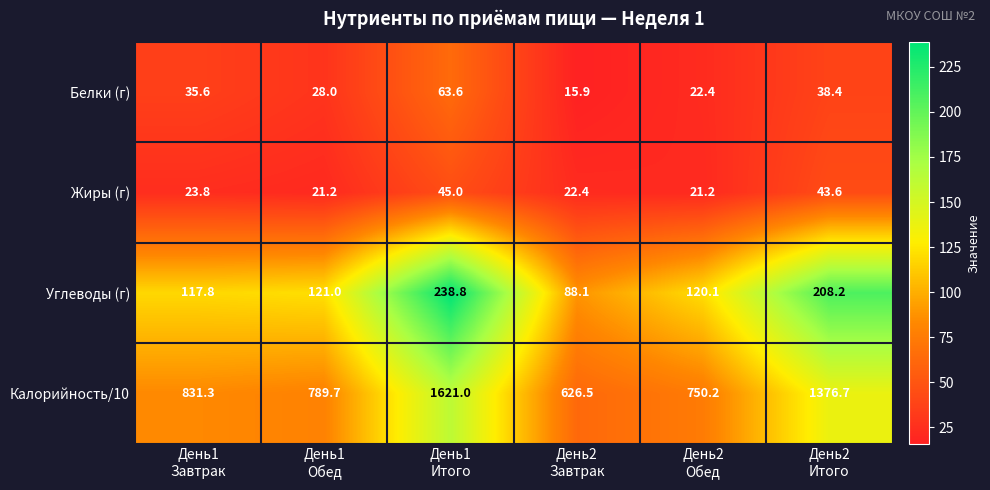

Rank the series by their maximum value, from highest to lowest.

Калорийность/10, Углеводы (г), Белки (г), Жиры (г)